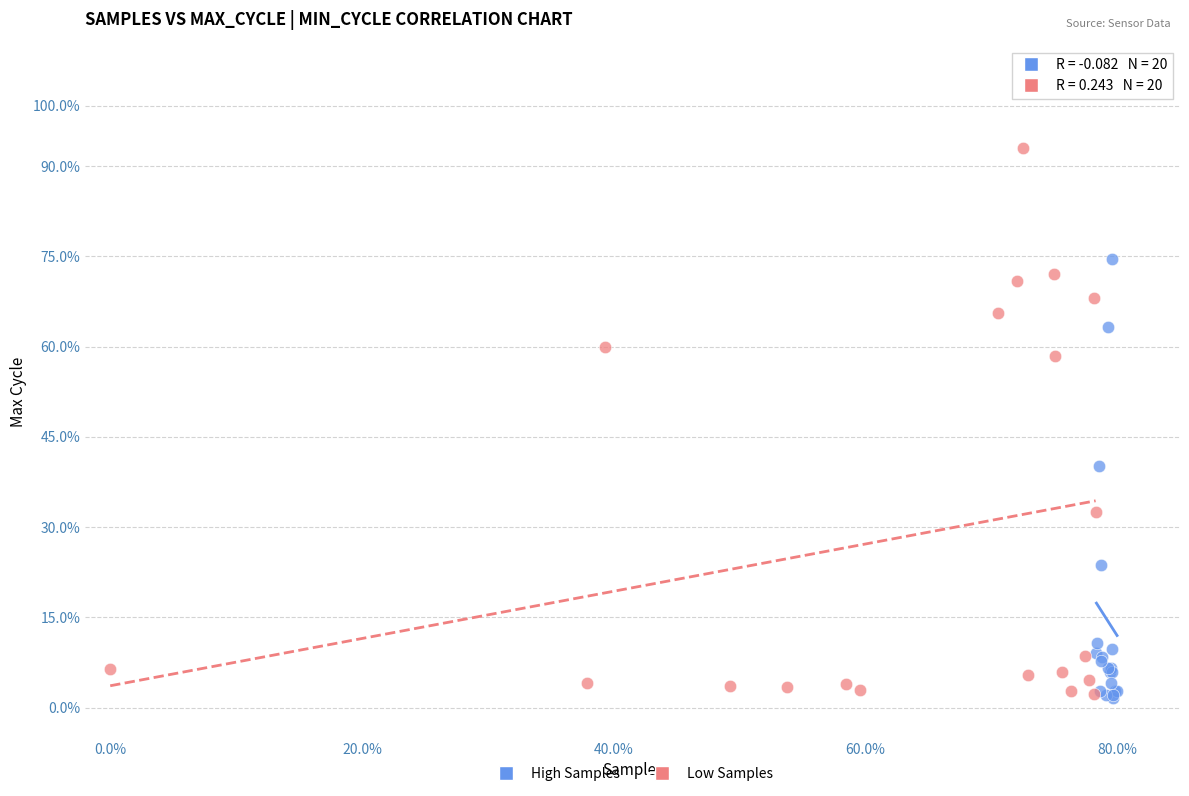

Which series has the widest spread of Y values?

Low Samples